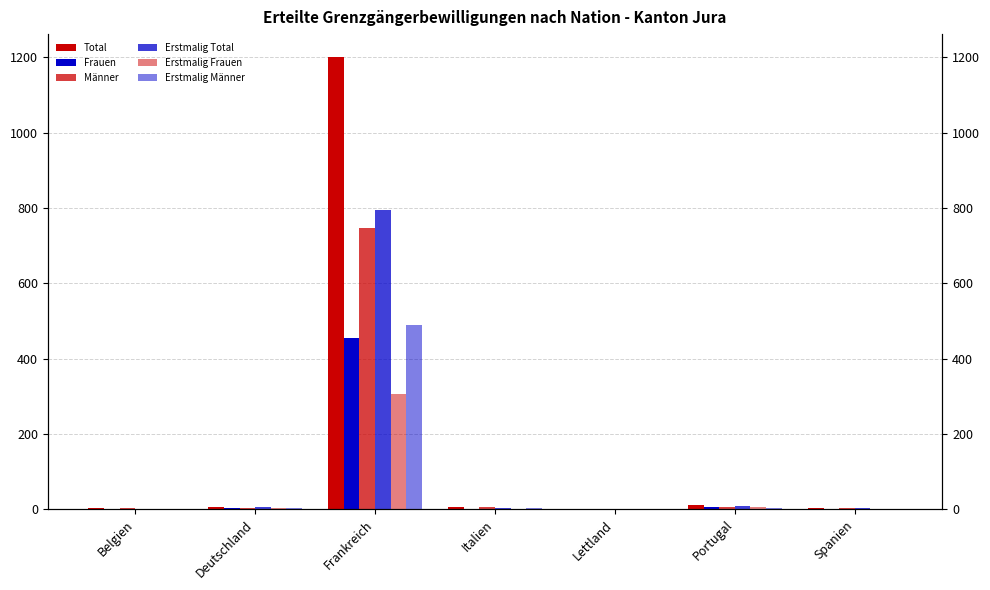

Rank the series by their maximum value, from highest to lowest.

Total, Erstmalig Total, Männer, Erstmalig Männer, Frauen, Erstmalig Frauen